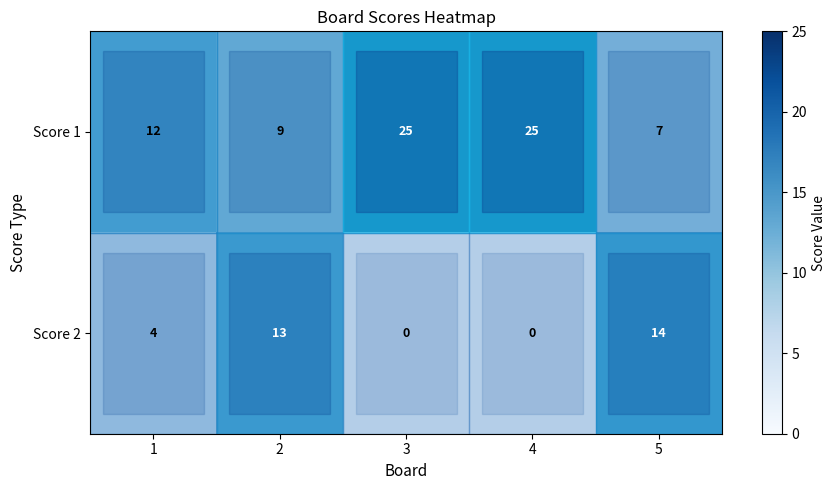

At how many categories does at least one series exceed 13?

3